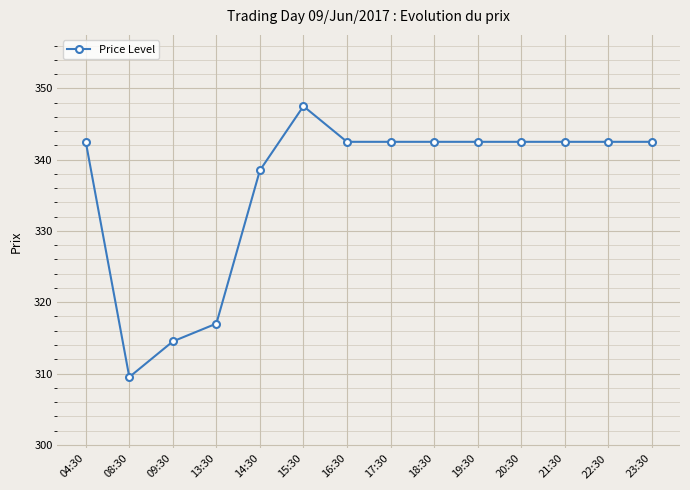

What is the label of the 9th point from the left?

18:30